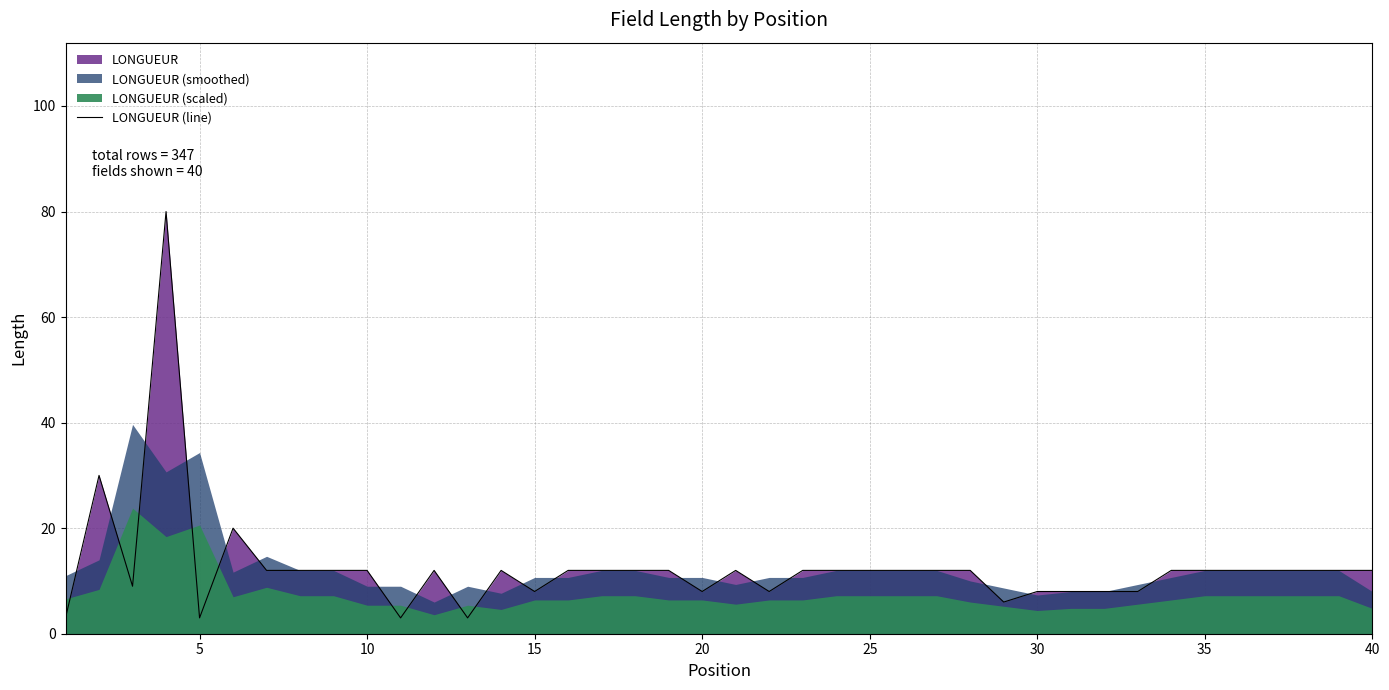

How many values exceed 12?

3